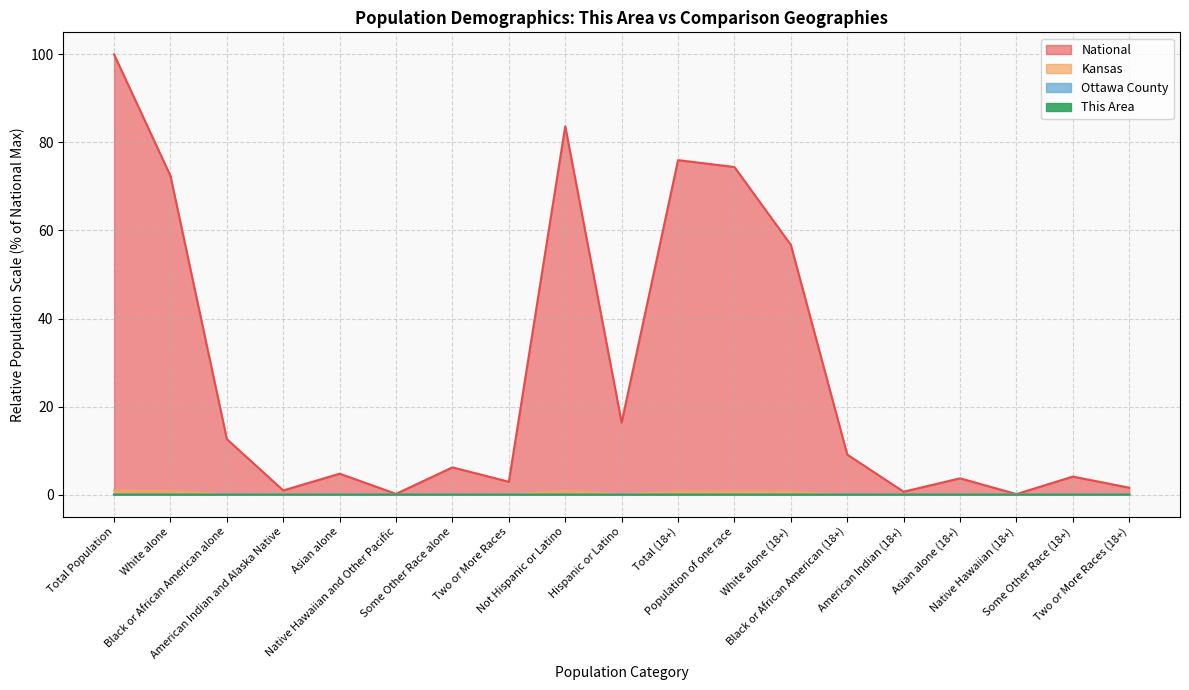

Count the number of categories in the chart.

19